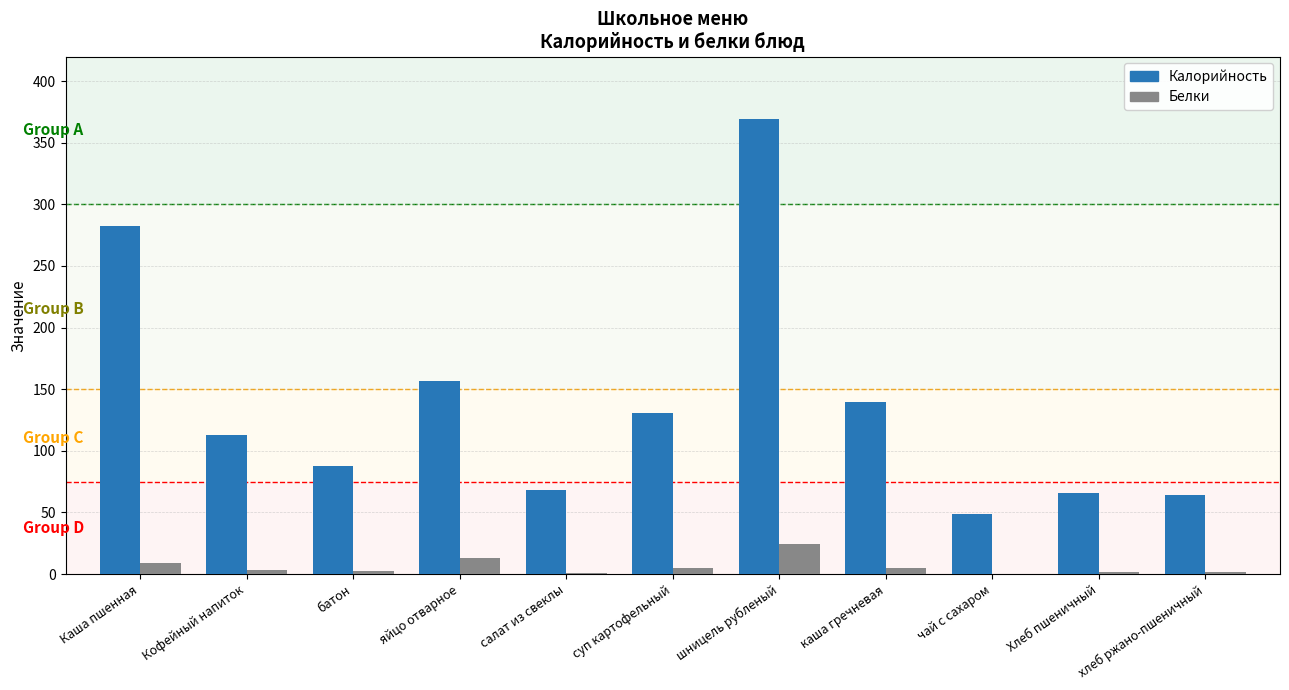

At which label is Калорийность closest to 209?

яйцо отварное